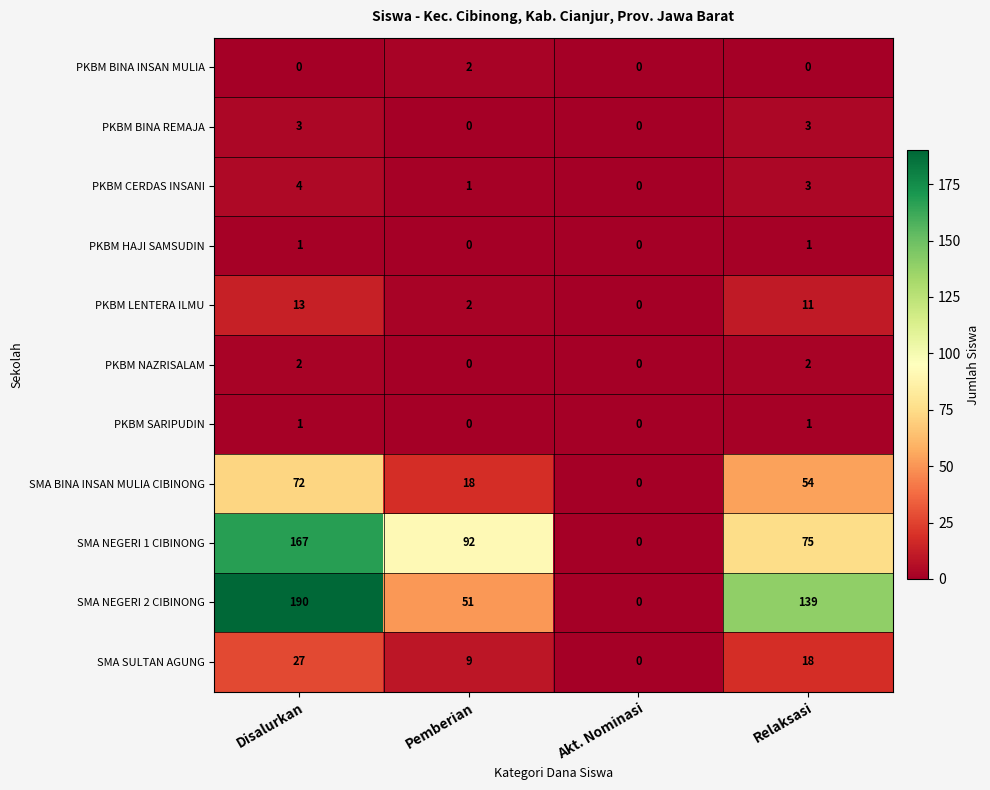

What value does the SMA BINA INSAN MULIA CIBINONG series have at Disalurkan, to the nearest 5?

70